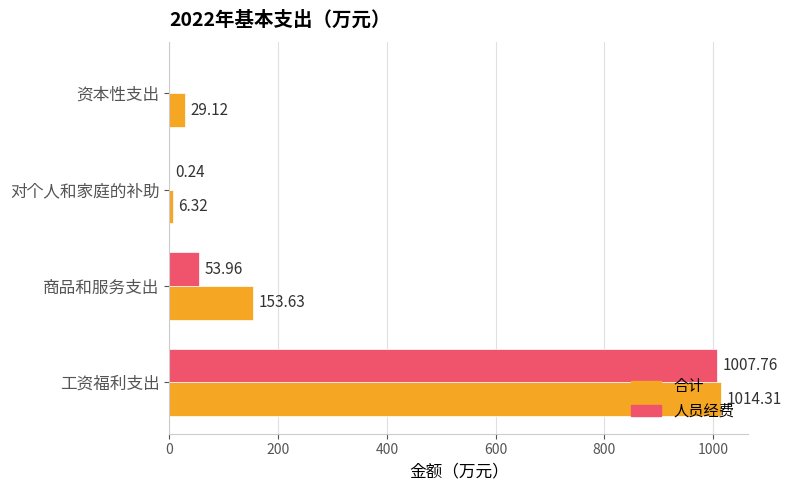

At which label does 合计 reach its peak?

工资福利支出